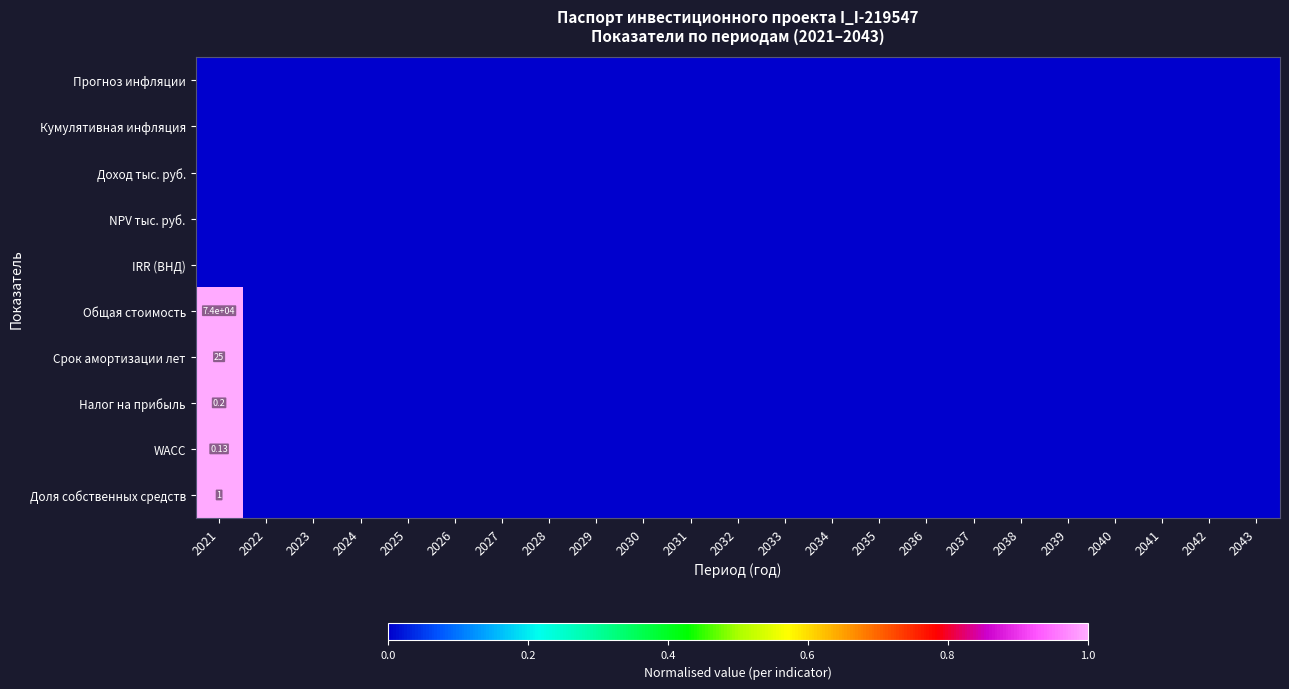

Which series has the largest total across all categories?

Общая стоимость